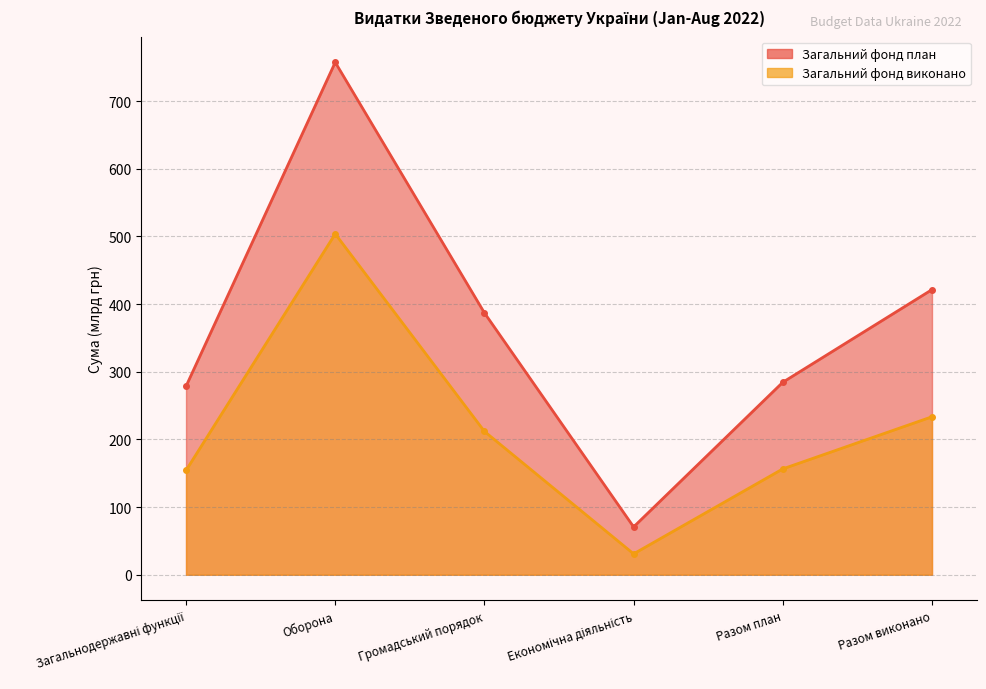

How many interior local peaks does the Загальний фонд план series have?

1